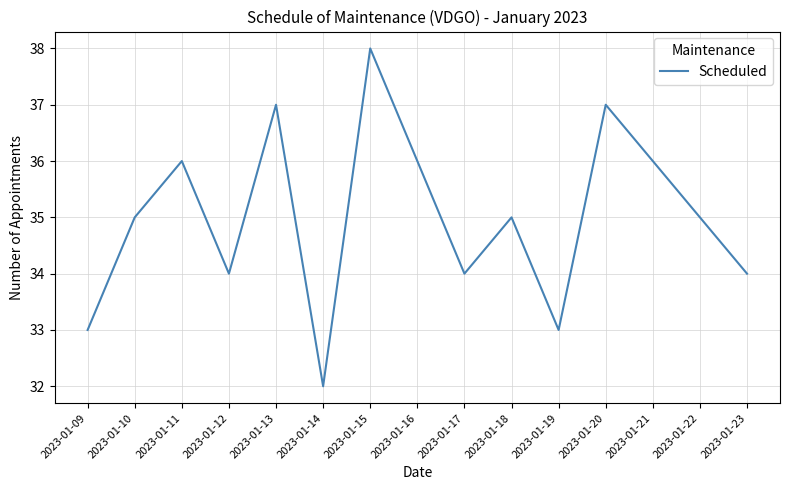

How many categories are shown in the chart?

15